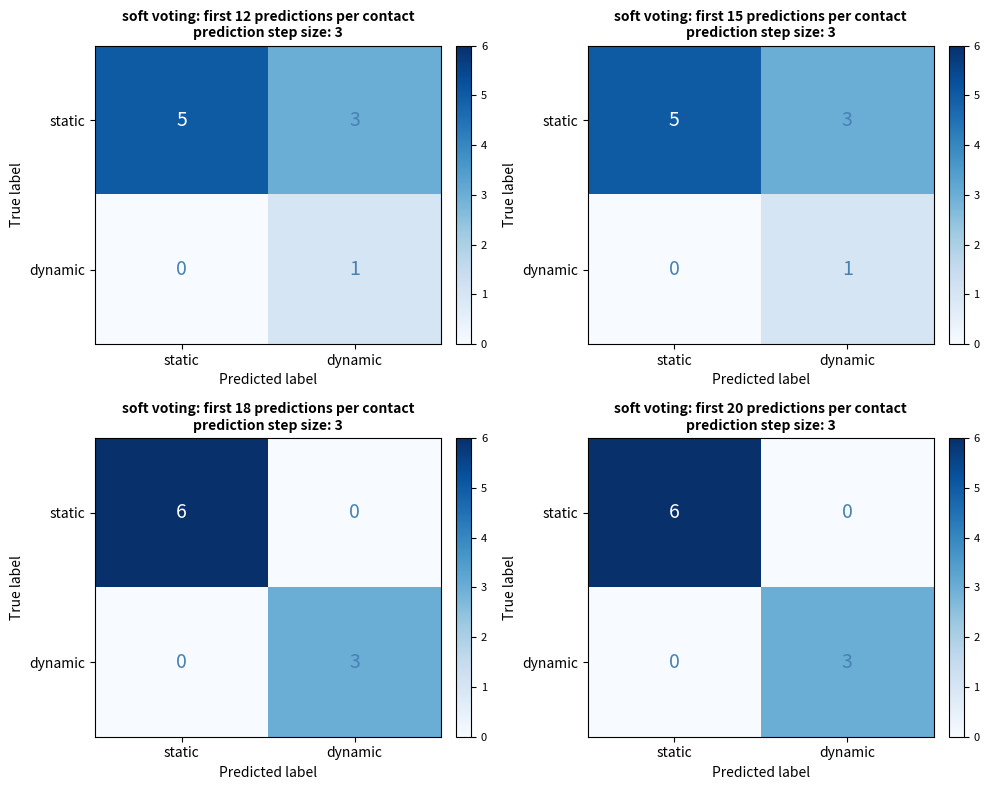

What is the difference between the static values at dynamic and static?

6